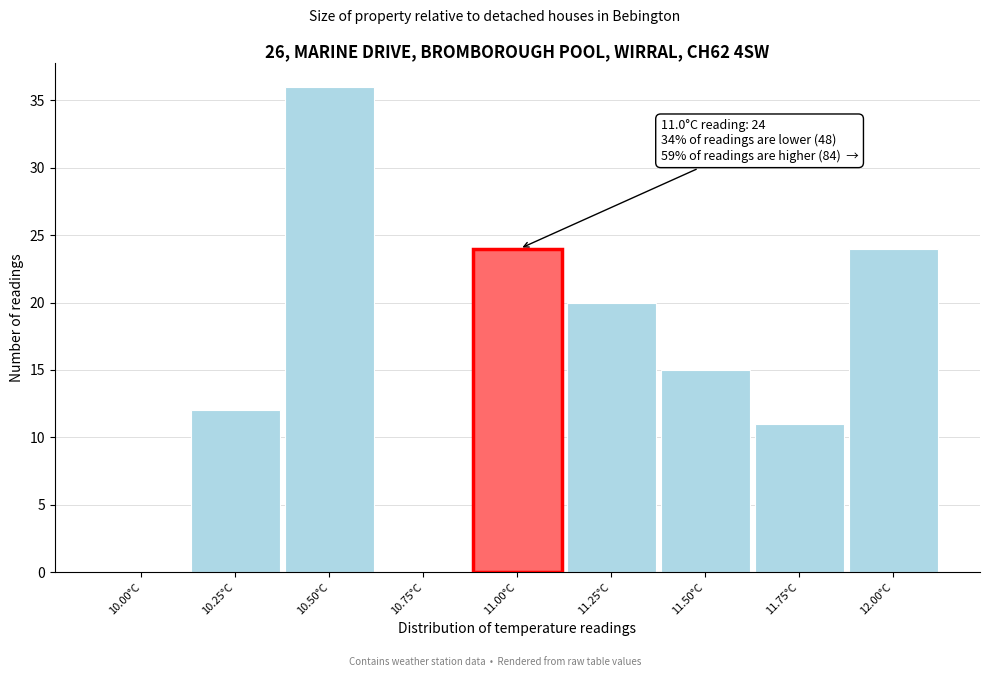

Reading left to right, extract all data points from this chart.

10.00°C=0	10.25°C=12	10.50°C=36	10.75°C=0	11.00°C=24	11.25°C=20	11.50°C=15	11.75°C=11	12.00°C=24